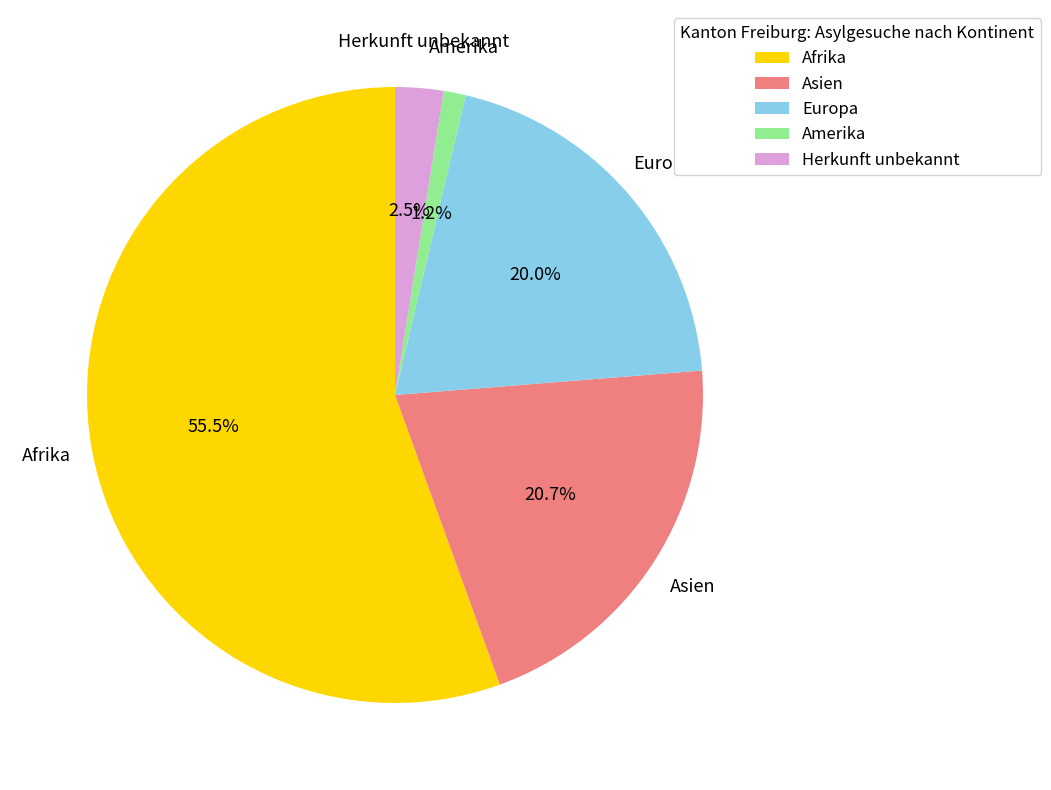

To the nearest percent, what is the difference between the largest and smallest slice percentages?

54%